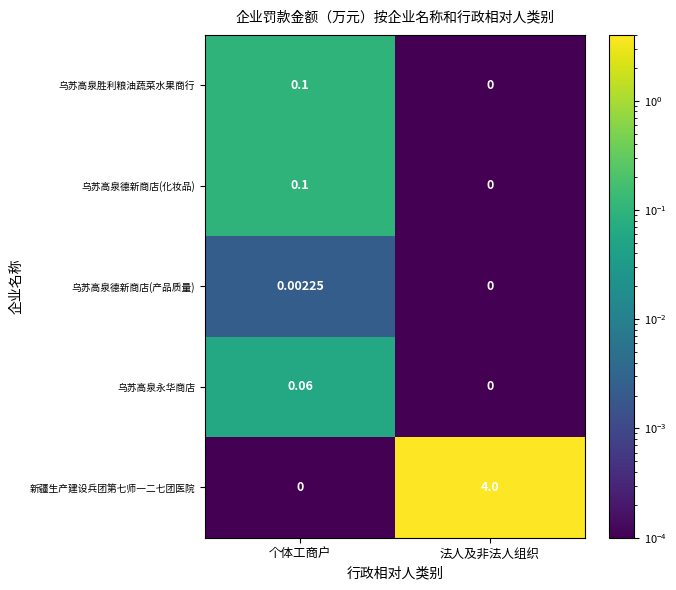

List the labels in order of 乌苏高泉永华商店 value, smallest first.

法人及非法人组织, 个体工商户